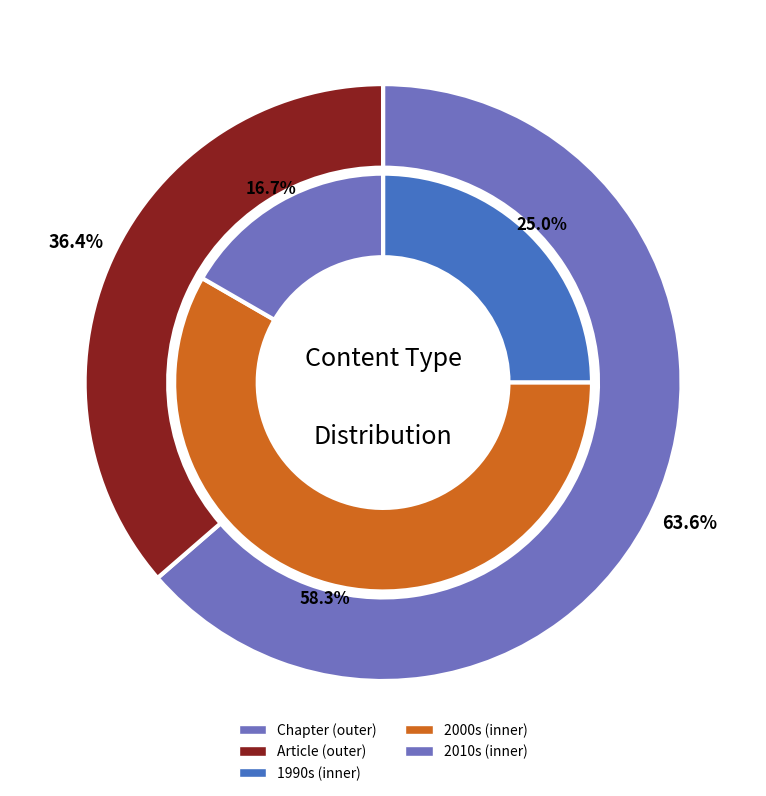

Count the number of slices in the pie.

3